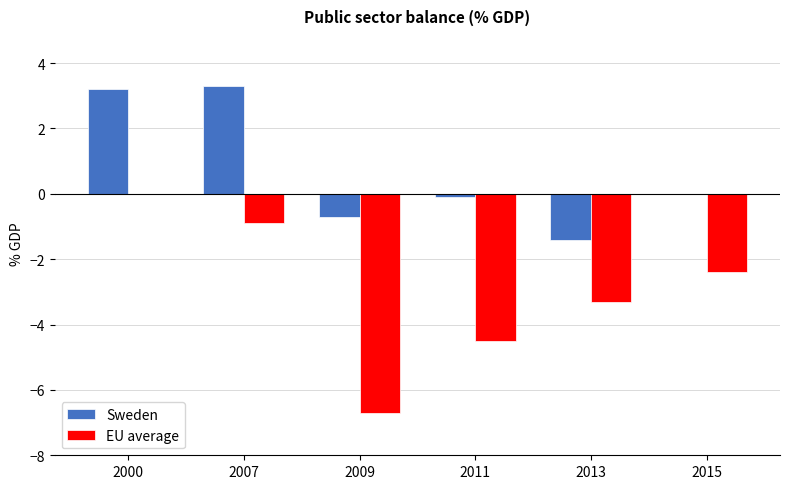

How many series are shown in this chart?

2